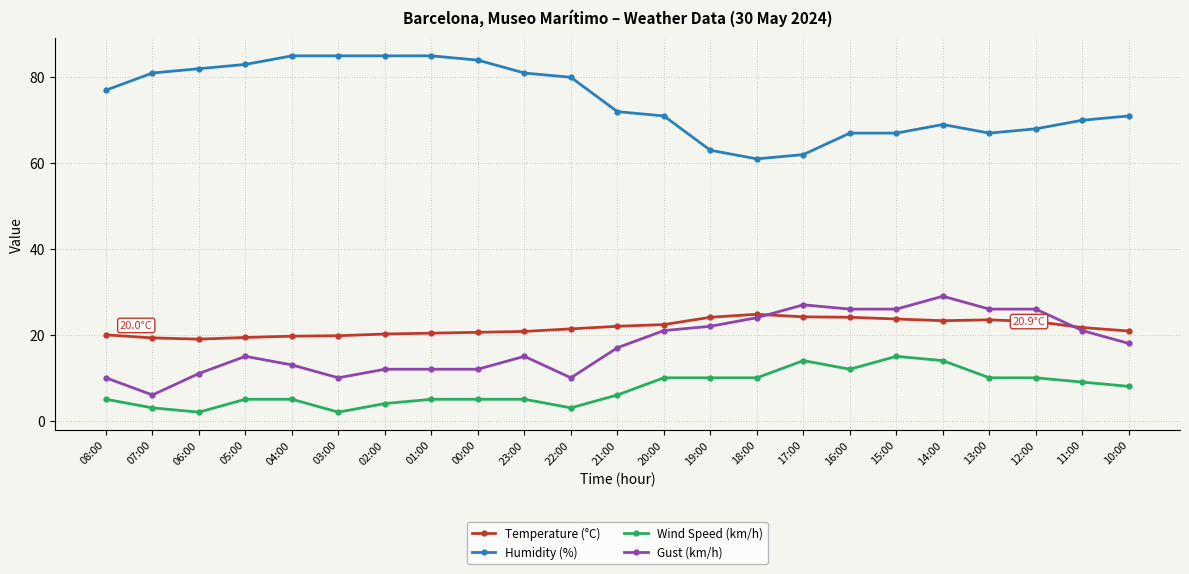

What is the maximum value for Gust (km/h)?

29.0